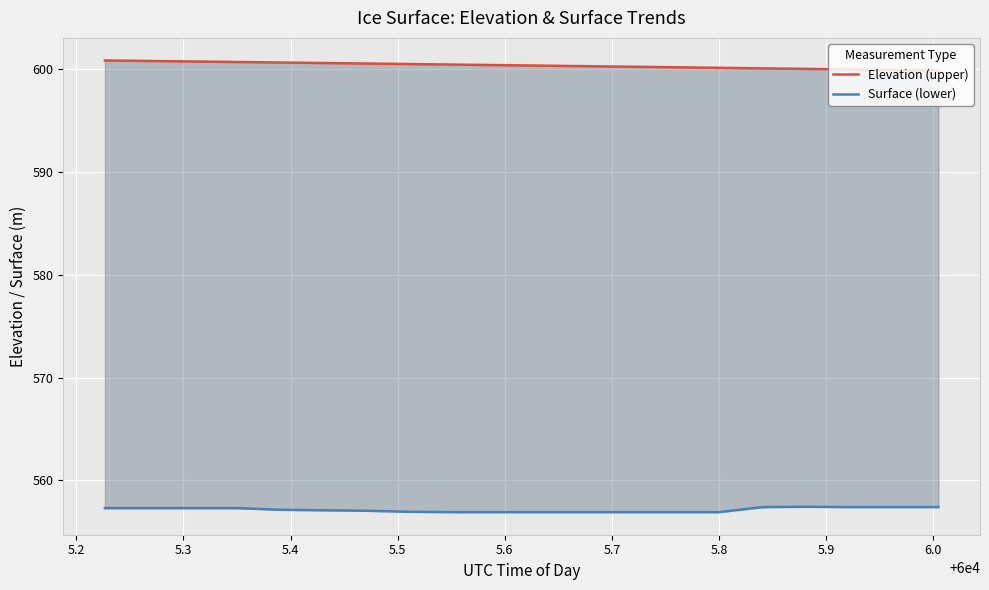

What is the average value of the Surface (lower) series?

557.2